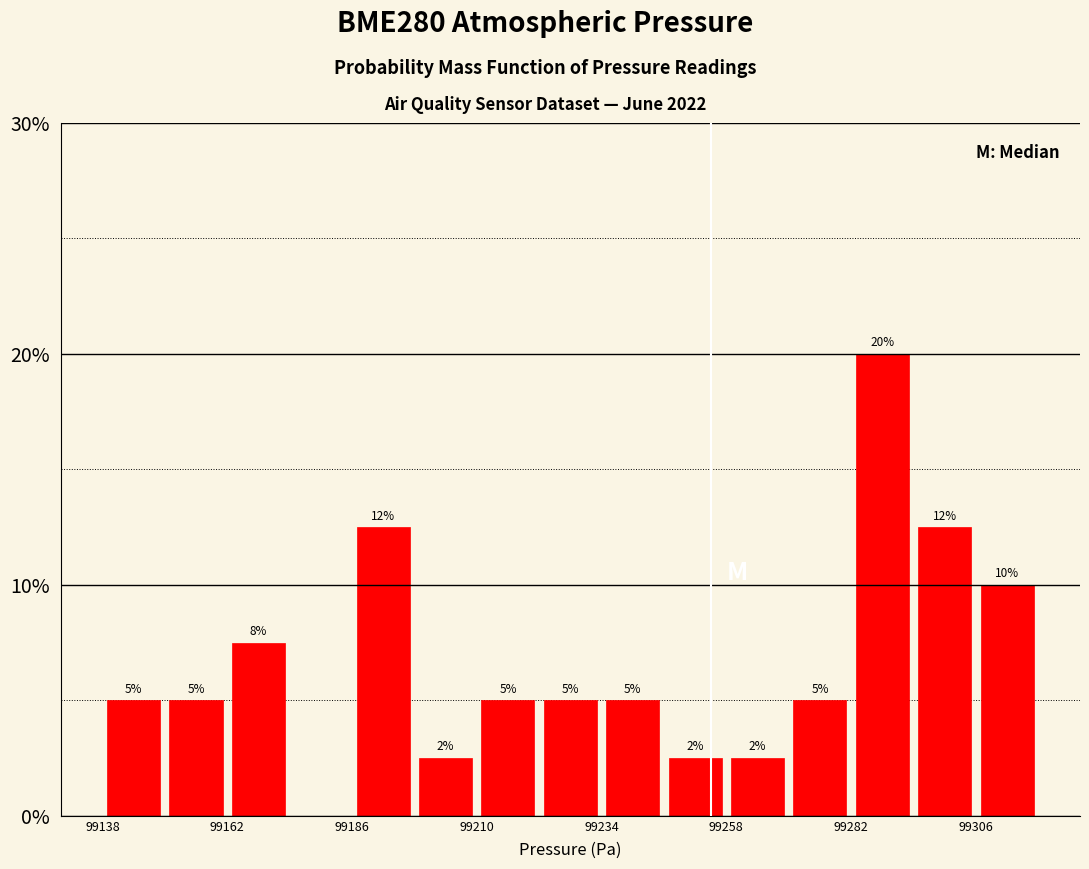

Read against the x-axis, roughly where is the centre of the tallest bar?

99290